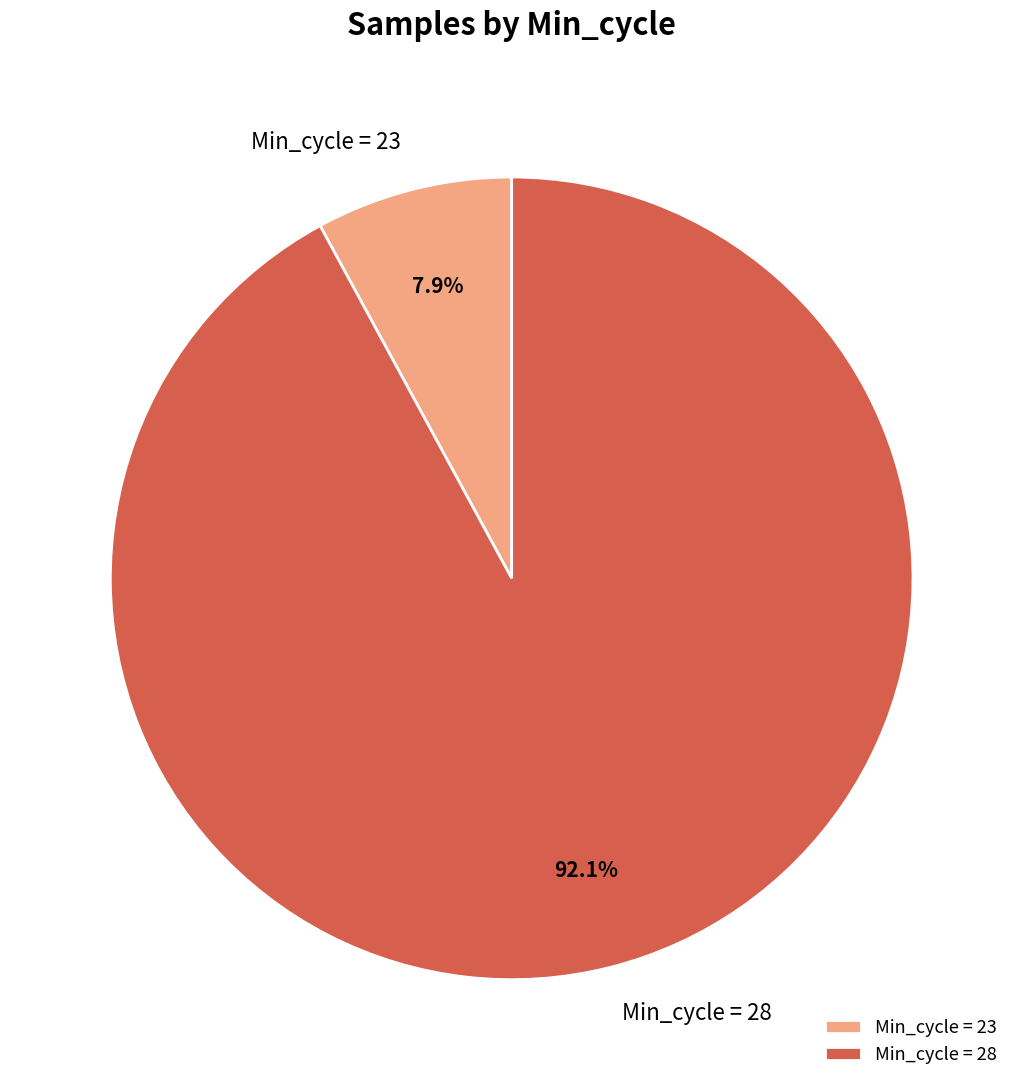

Does any single category account for the majority?

Yes